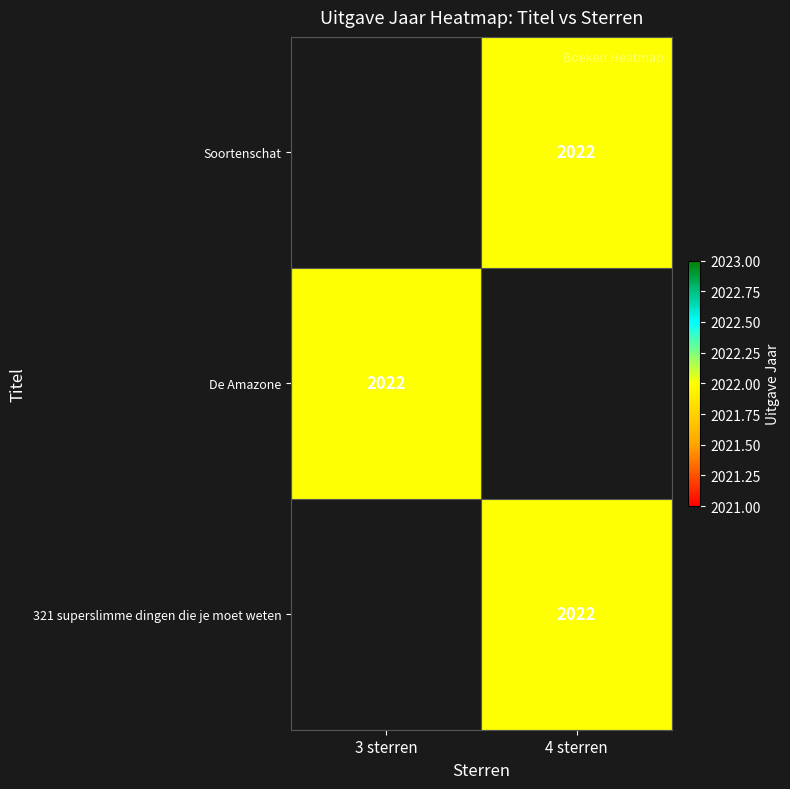

The Soortenschat series shows 915.5 at 4 sterren. True or false?

False